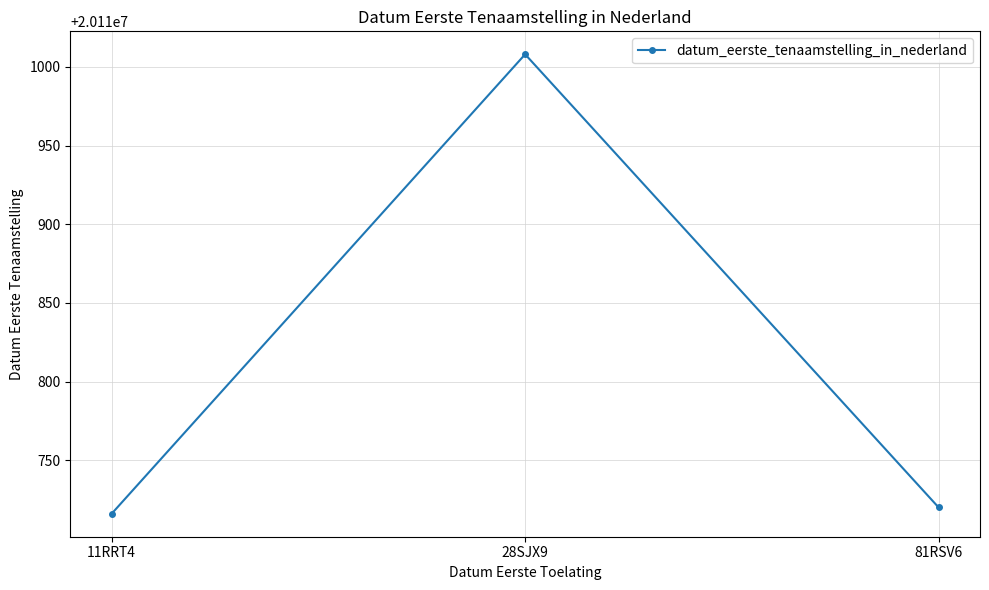

The value at 11RRT4 is 30926359. True or false?

False